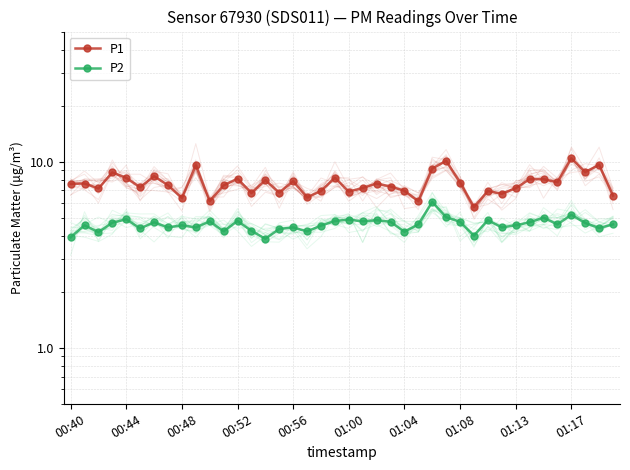

How many lines are shown in the chart?

2